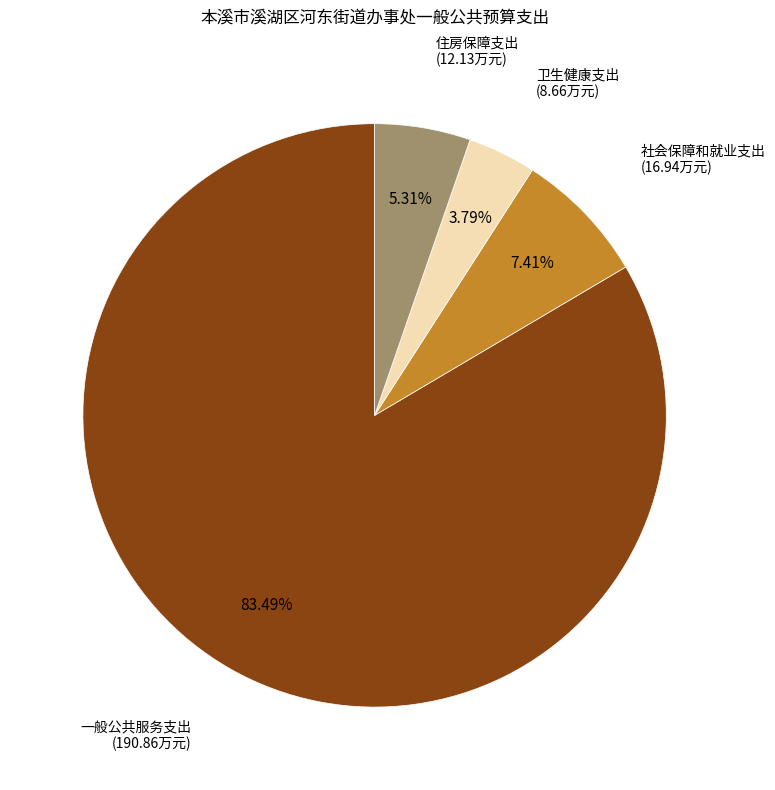

Is there any slice that represents more than half of the pie?

Yes